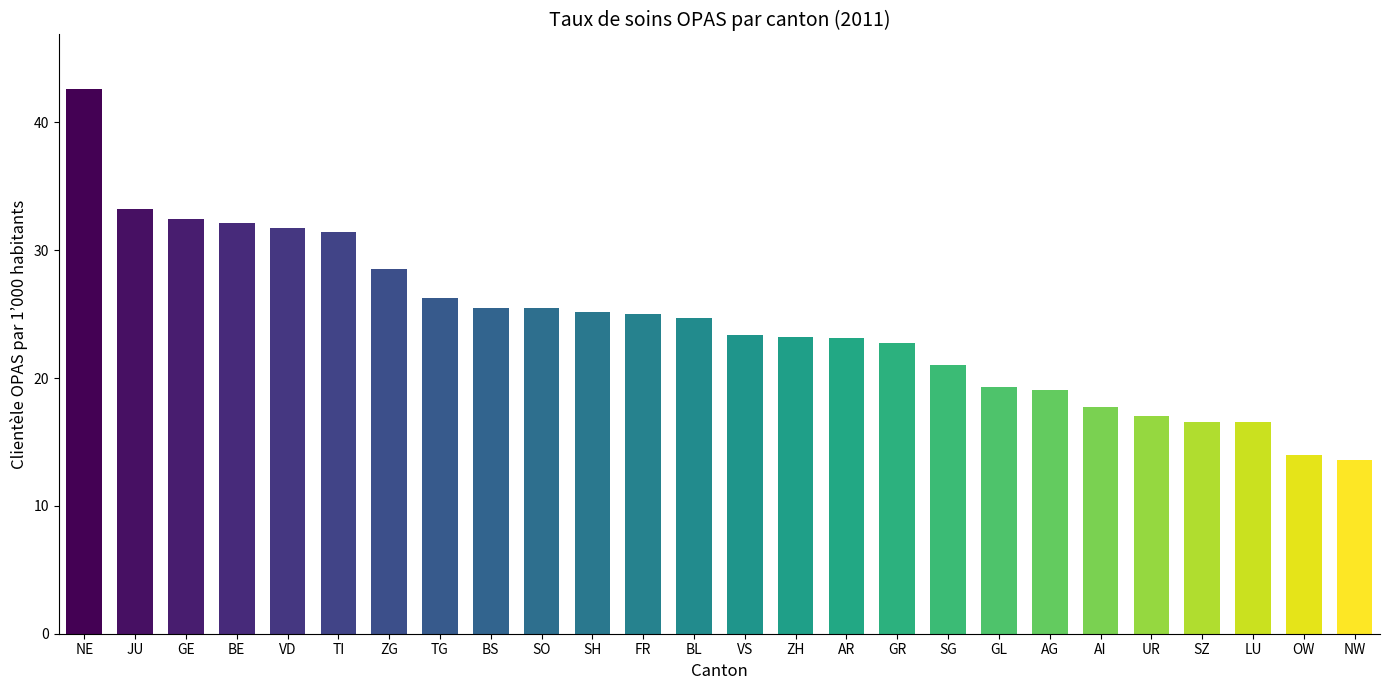

What position from the right is ZG?

20